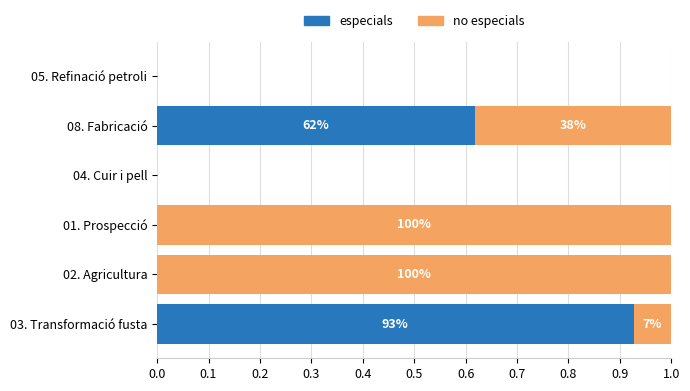

What is the difference between the maximum and minimum values in the no especials series?

1.0